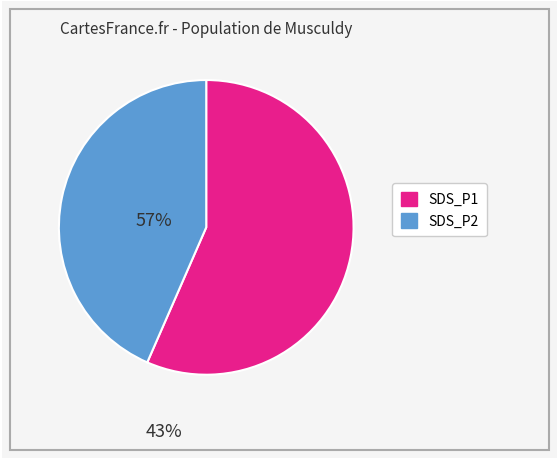

Do SDS_P2 and SDS_P1 together represent more than half of the pie?

Yes